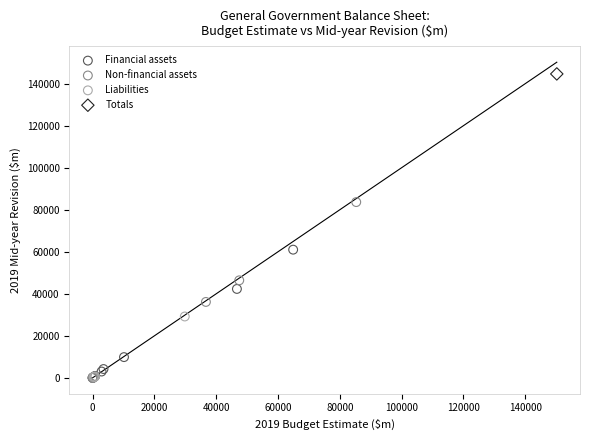

What are all the series names shown in the legend?

Financial assets, Non-financial assets, Liabilities, Totals